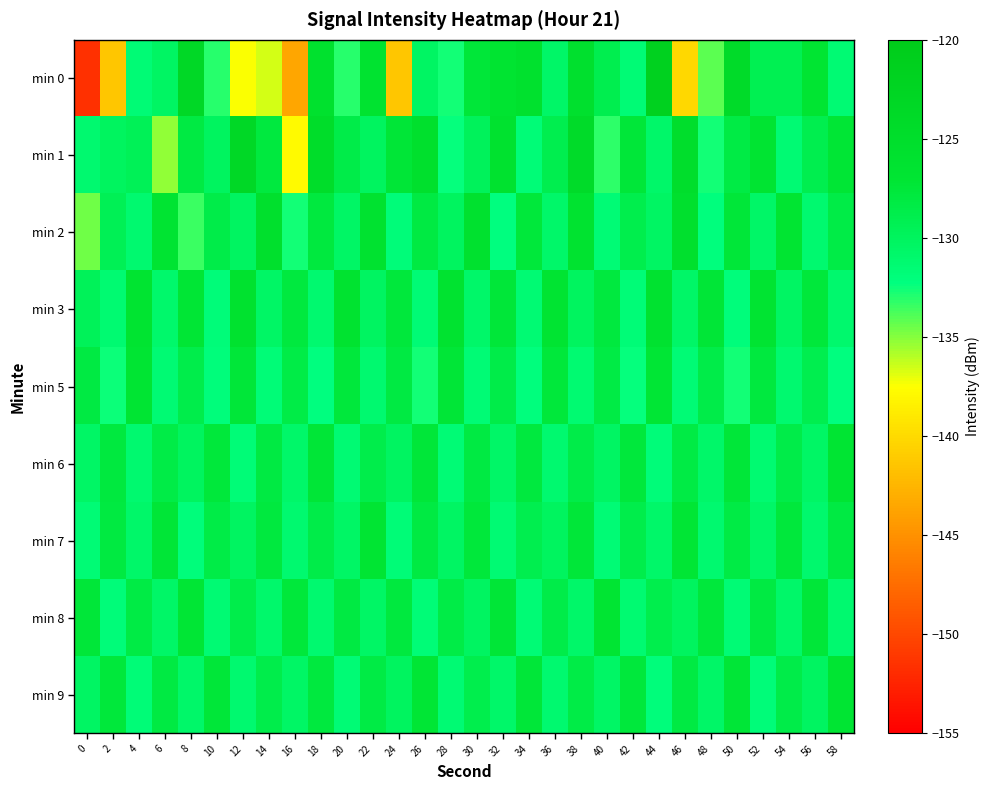

At how many categories does at least one series exceed -138?

30